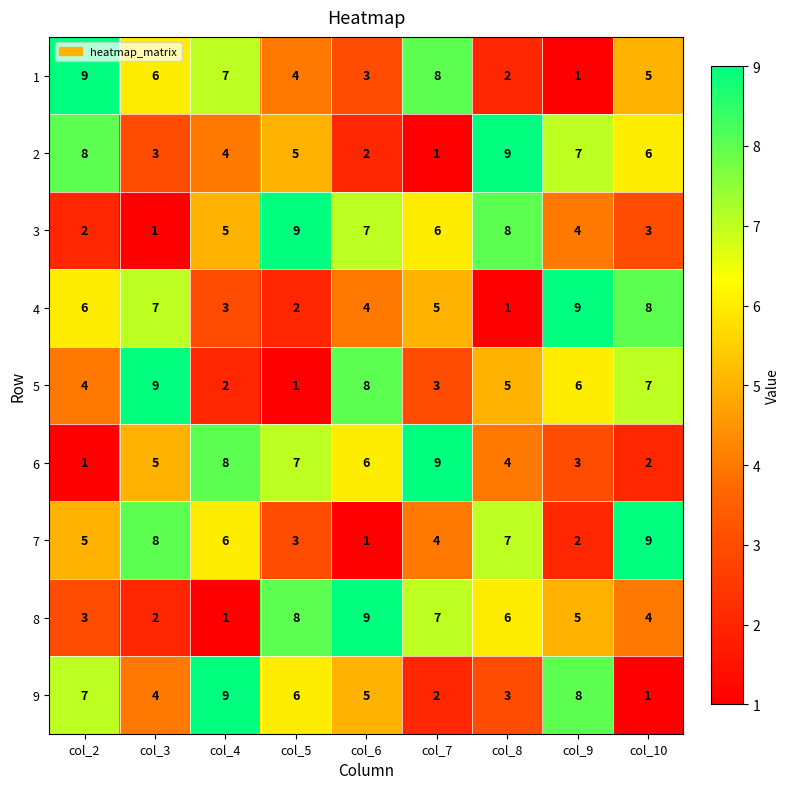

Between col_2 and col_5, which series saw the biggest shift?

3